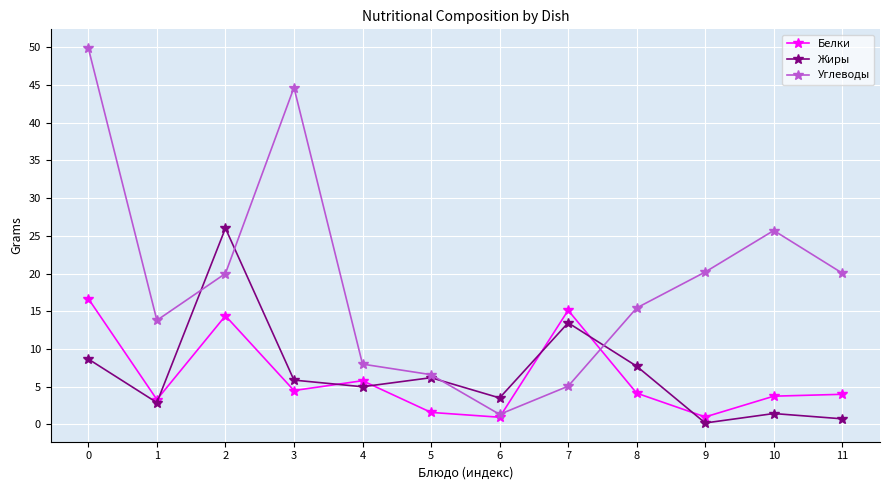

At which label does Жиры reach its peak?

2